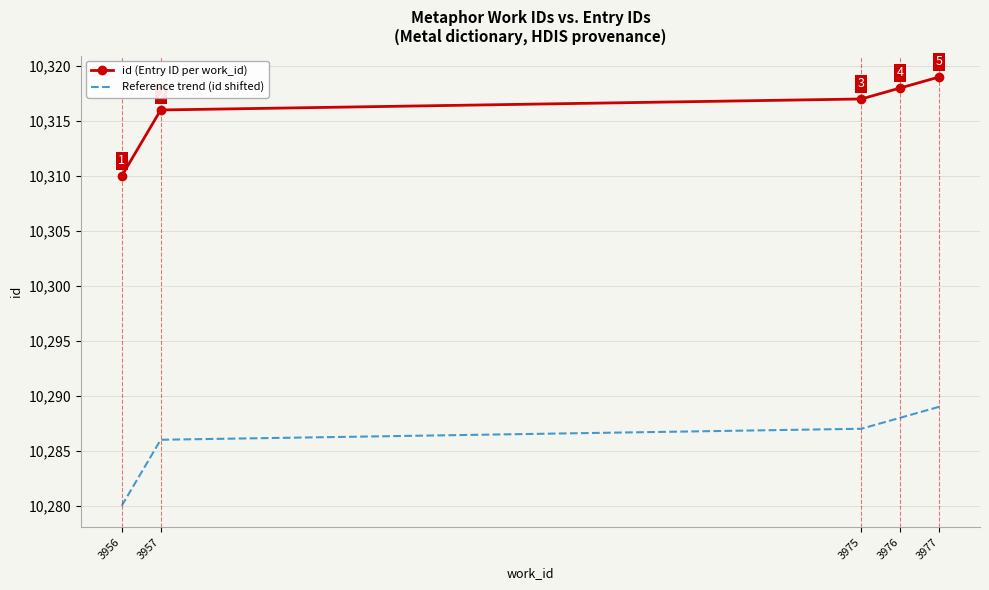

Which series has the largest total across all categories?

id (Entry ID per work_id)